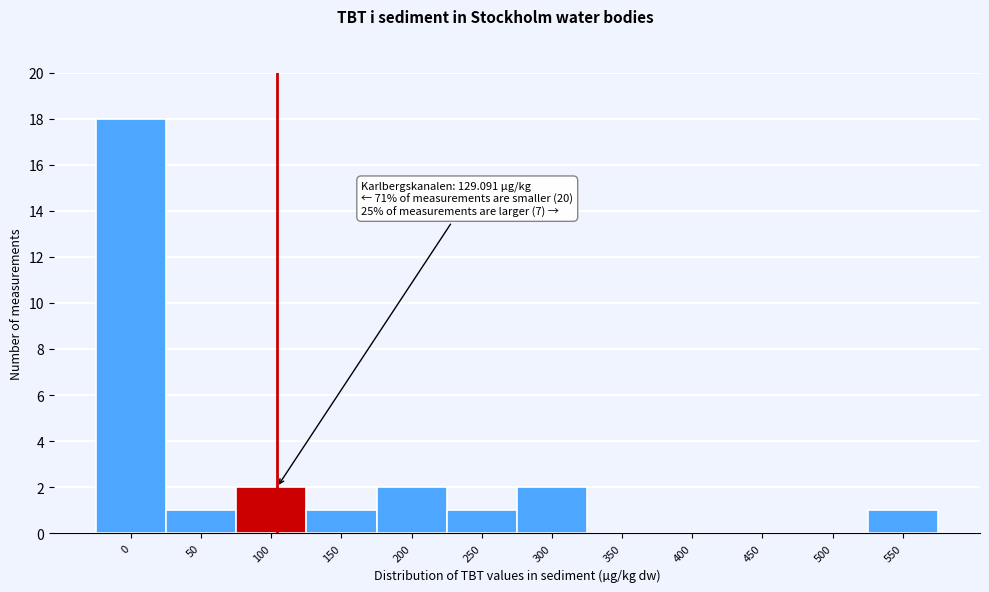

Reading left to right, transcribe all the data shown in this chart.

0=18	50=1	100=2	150=1	200=2	250=1	300=2	350=0	400=0	450=0	500=0	550=1